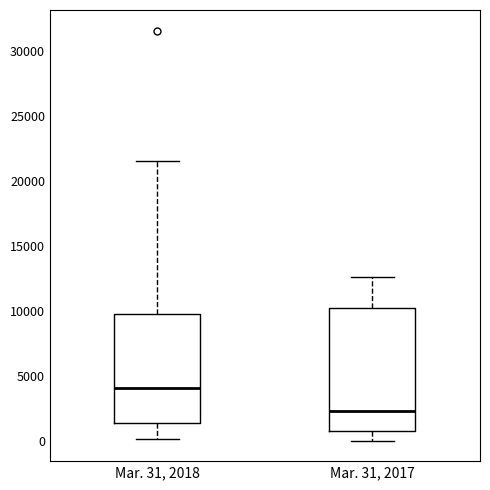

Where does the median line of the box for Mar. 31, 2018 sit on the y-axis? The values are not printed on the chart, so give them approximately, as read against the axis.

4000